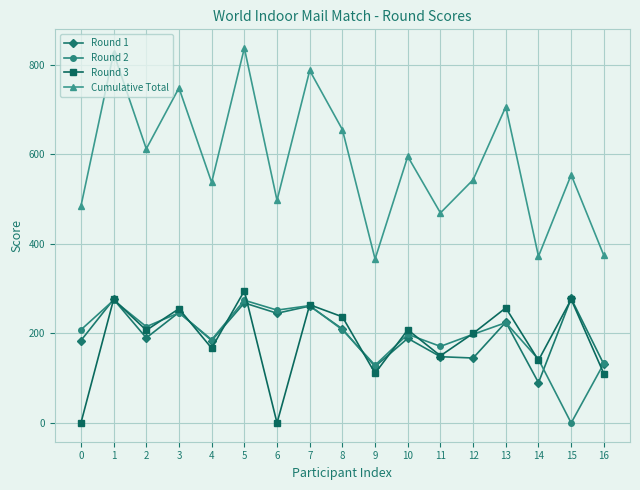

In Round 1, how many points are higher than both neighbors (excluding endpoints)?

7